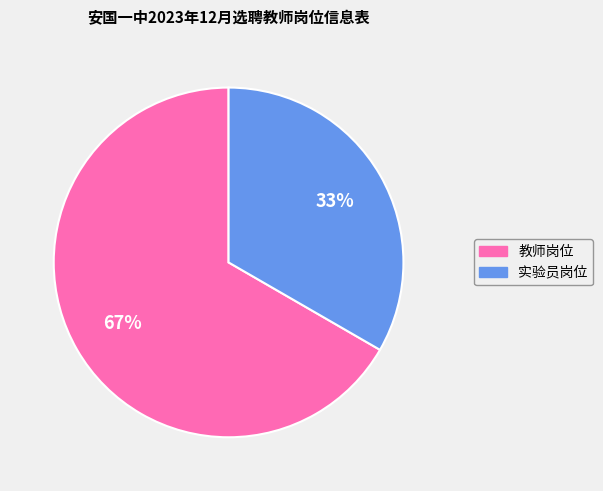

To the nearest percent, what is the average slice percentage?

50%